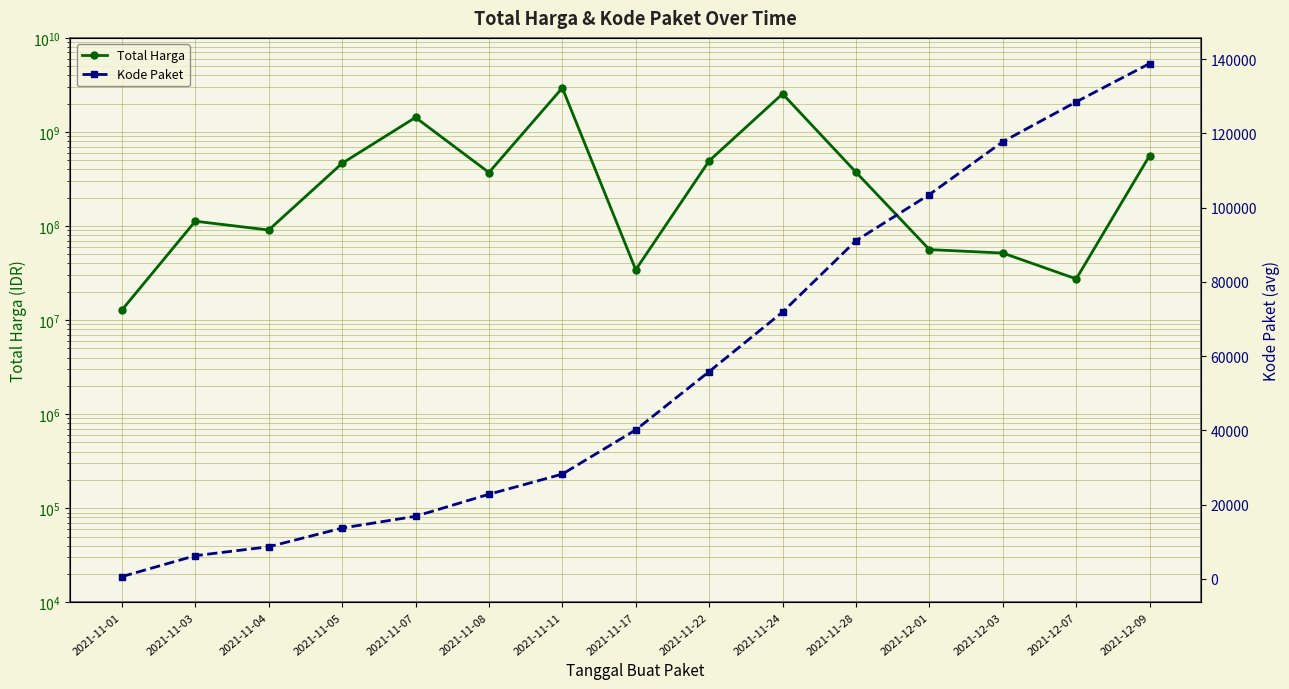

True or false: Total Harga and Kode Paket intersect in this chart.

False